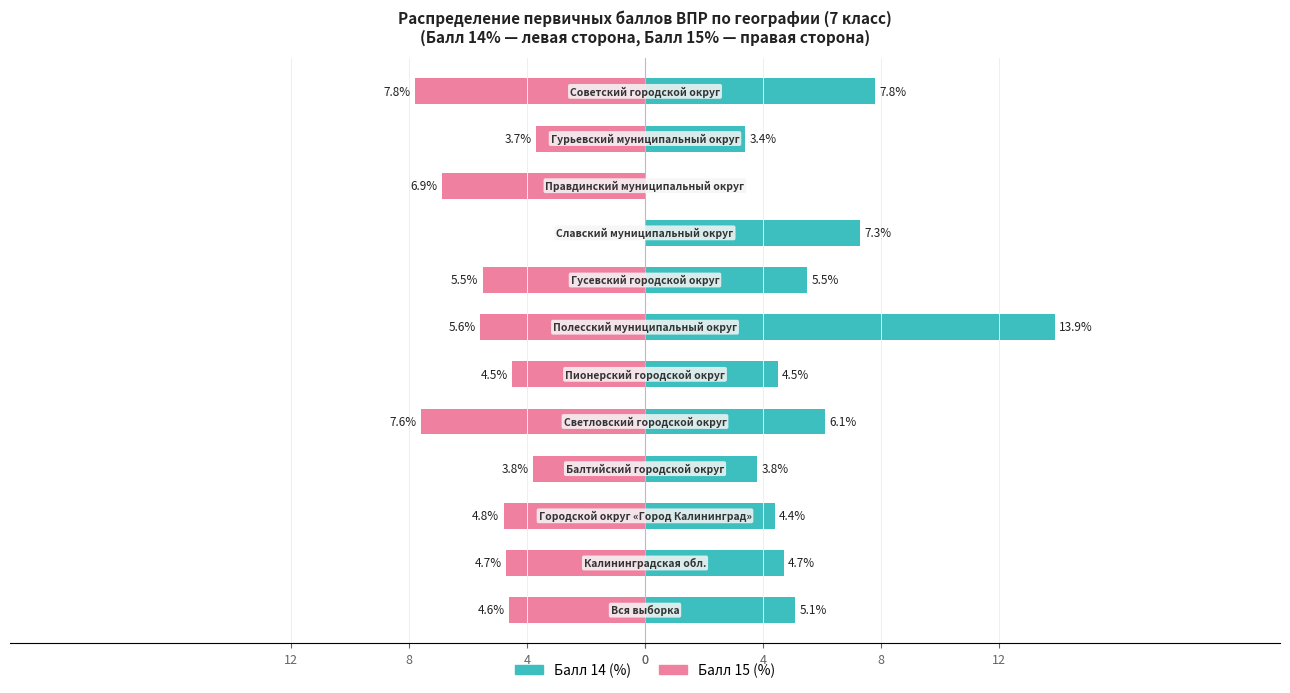

How many bars are there in each group?

2